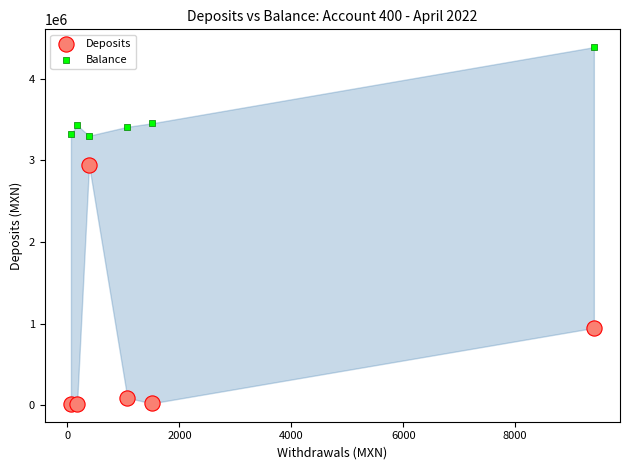

Across all data points, what is the average Y value?

2111871.0